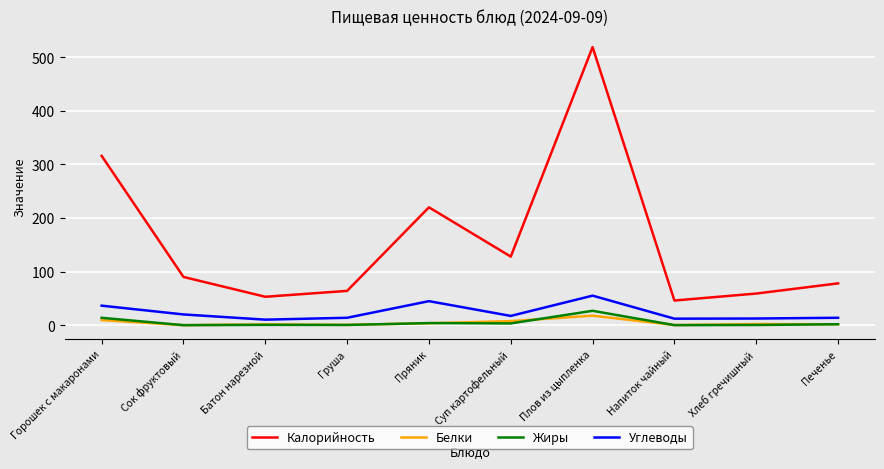

Is it true that Углеводы equals 10.3 at Батон нарезной?

True